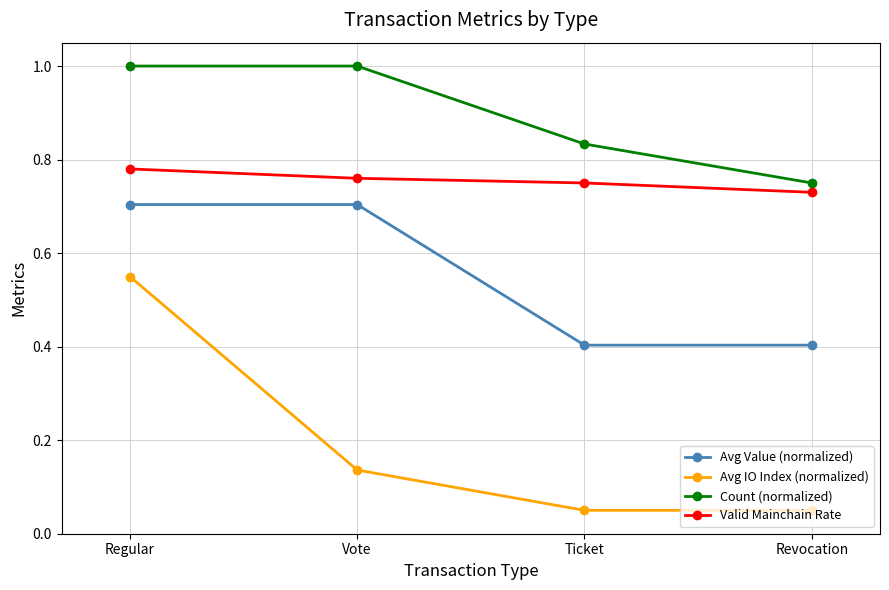

What is the difference between the maximum and minimum values in the Avg IO Index (normalized) series?

0.5